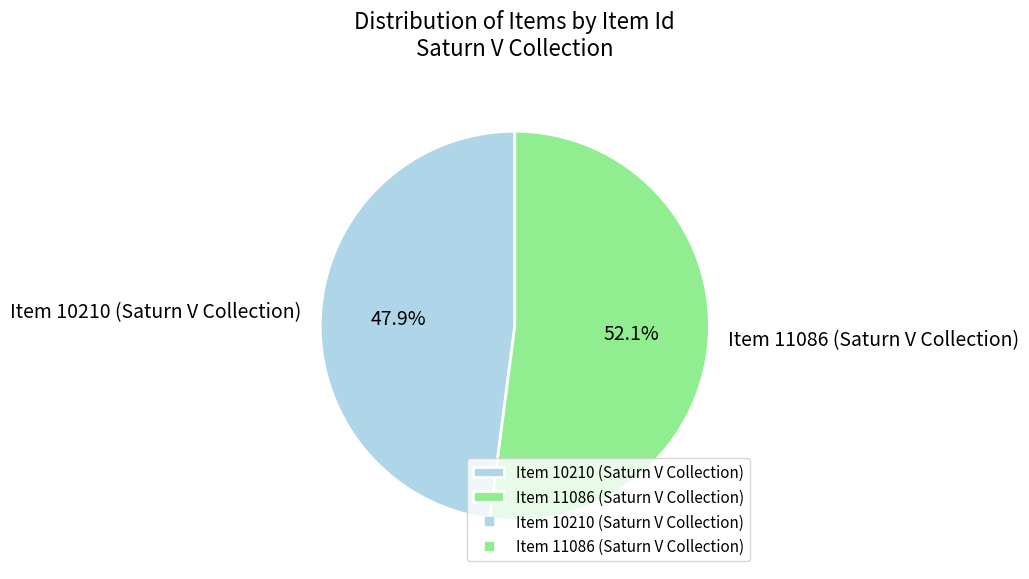

Does Item 11086 (Saturn V Collection) account for over 50% of the chart?

Yes